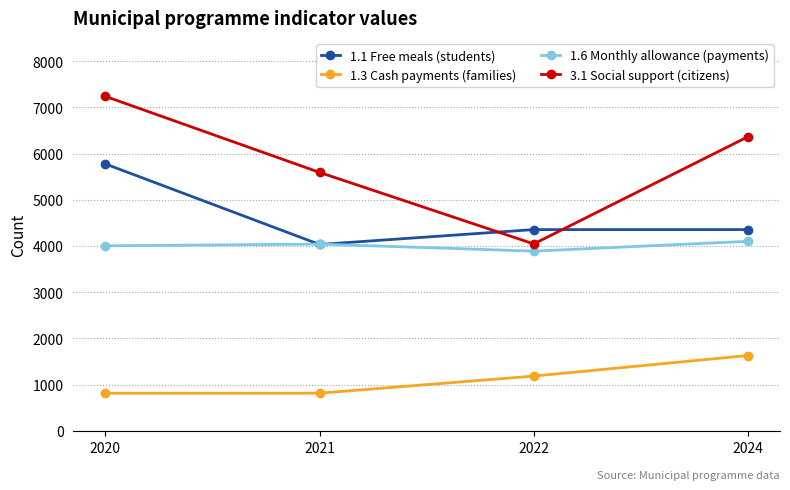

What is the difference between the second highest and minimum values in the 3.1 Social support (citizens) series?

2318